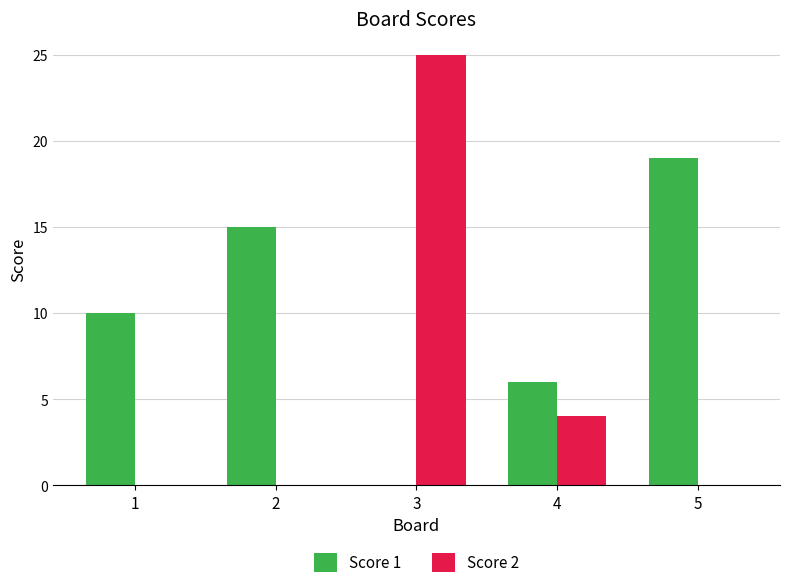

Between 2 and 5, which series saw the biggest shift?

Score 1